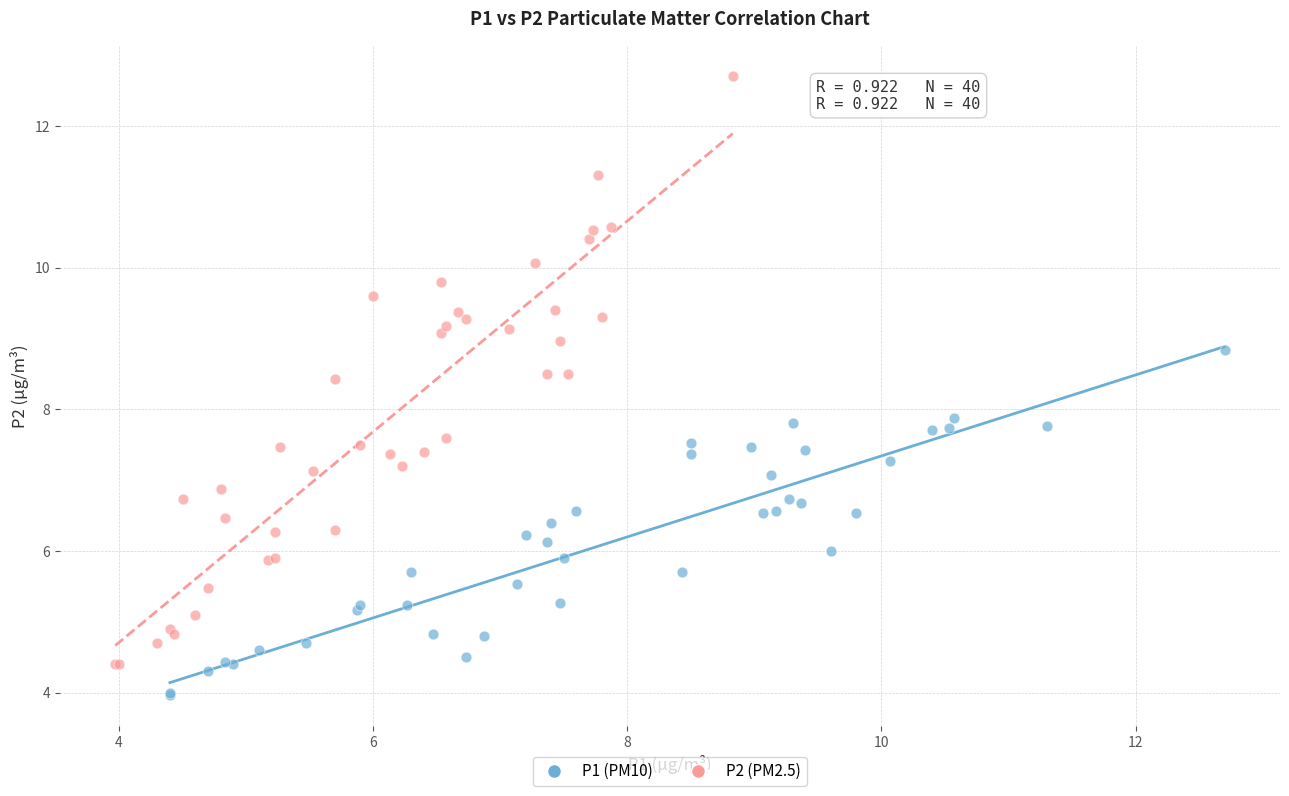

Which series reaches the maximum Y coordinate?

P2 (PM2.5)